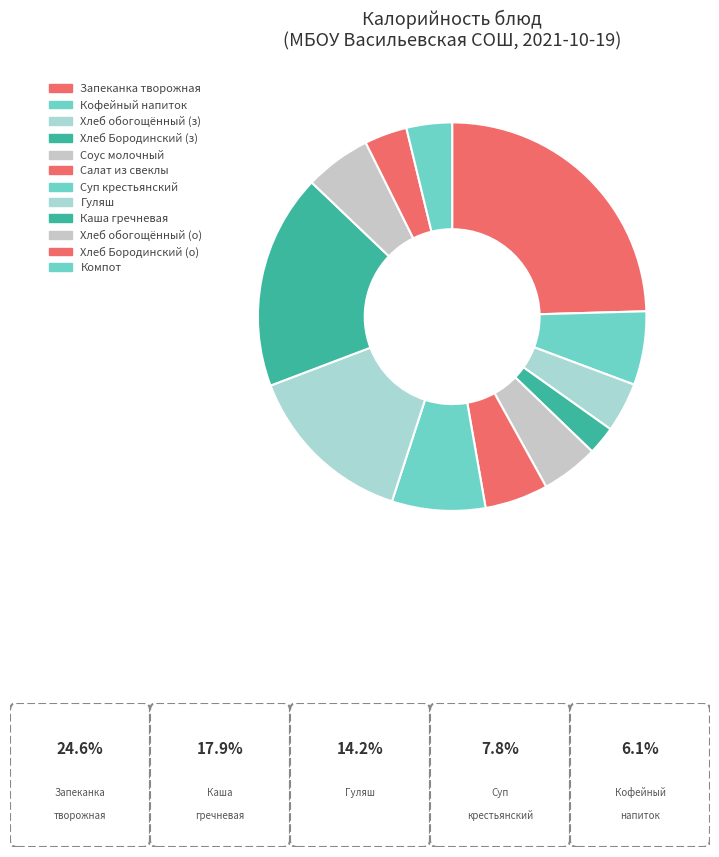

Is Гуляш the majority of the pie?

No